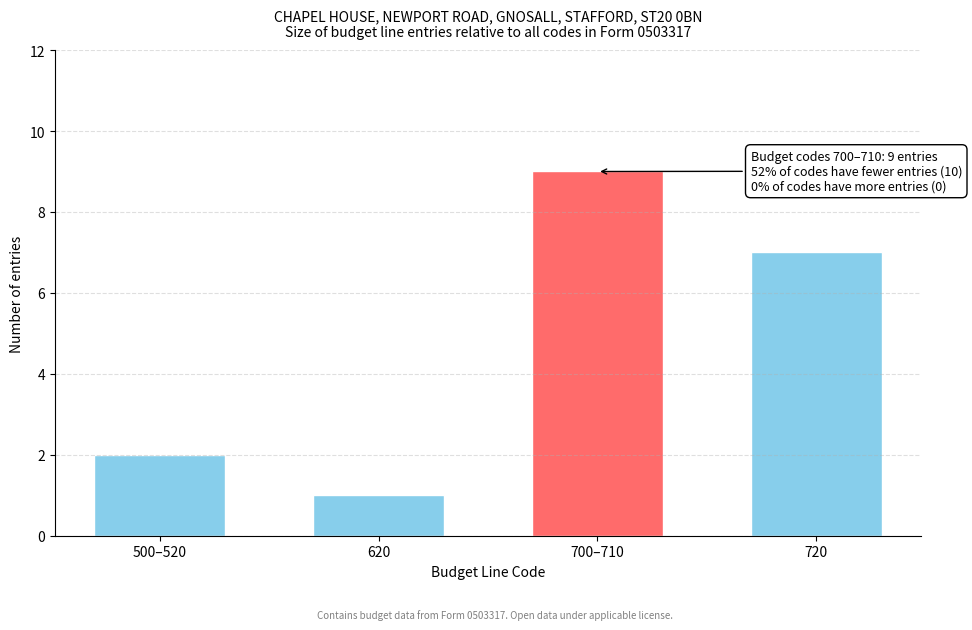

Reading left to right, transcribe all the data shown in this chart.

2	1	9	7